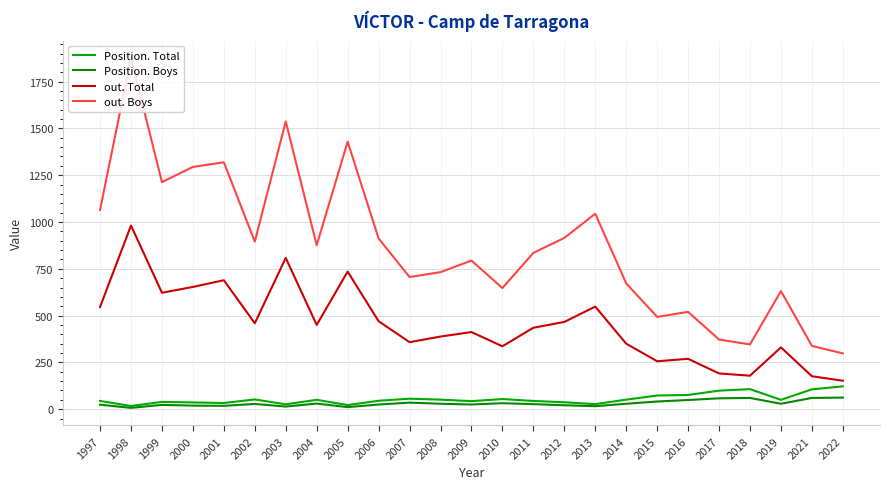

At how many categories does at least one series exceed 101?

25